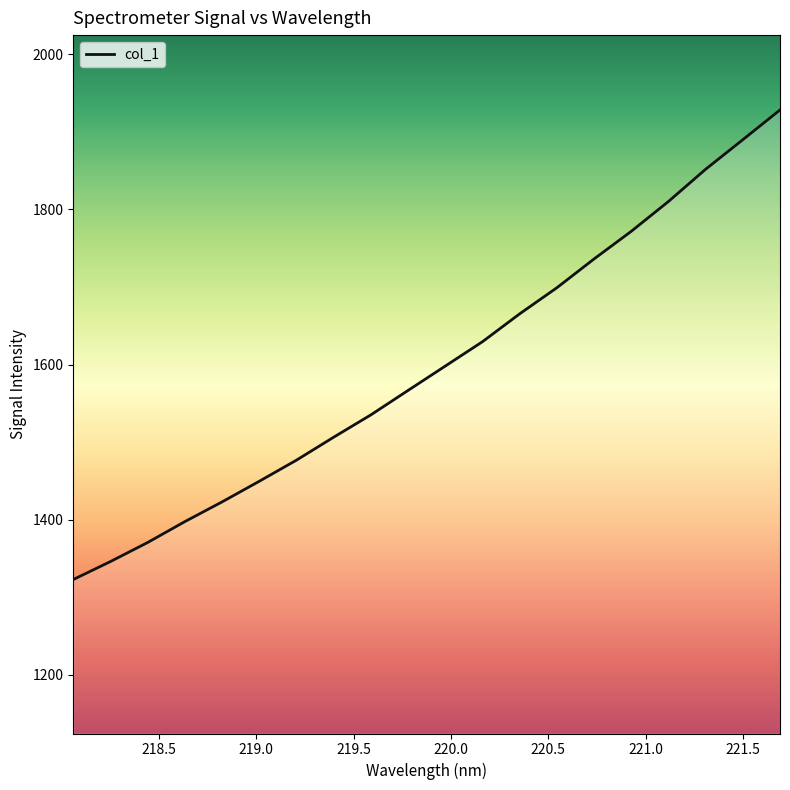

True or false: the data has more than 1 interior local peaks.

False